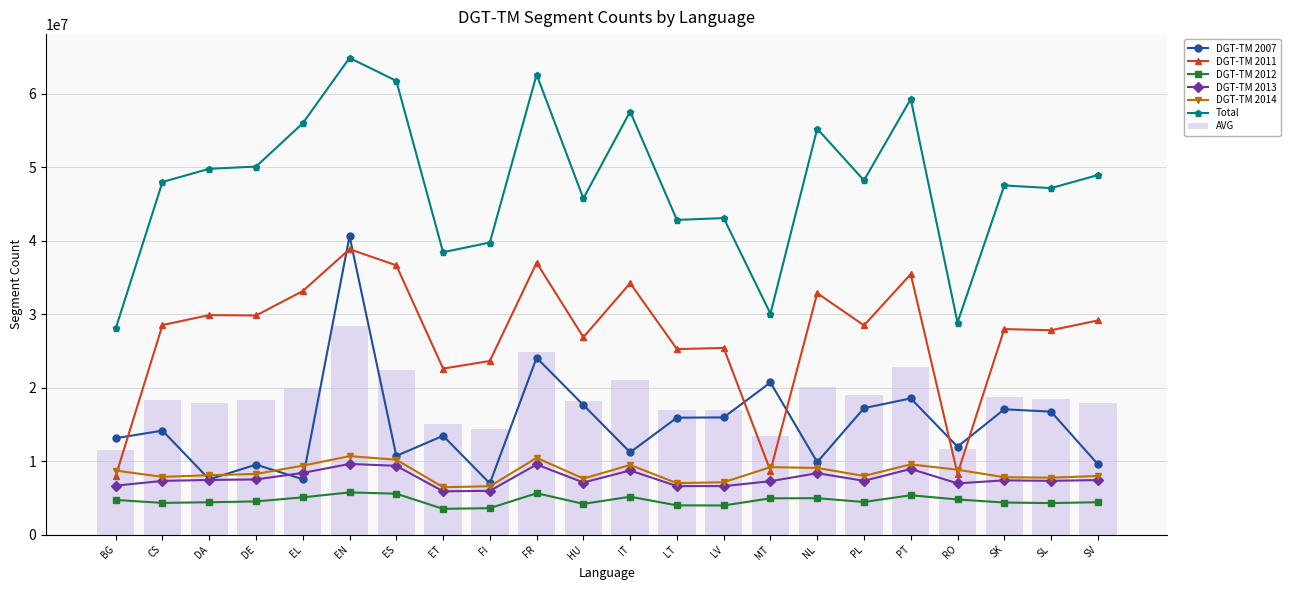

How many data points in Total are less than 48213137?

11